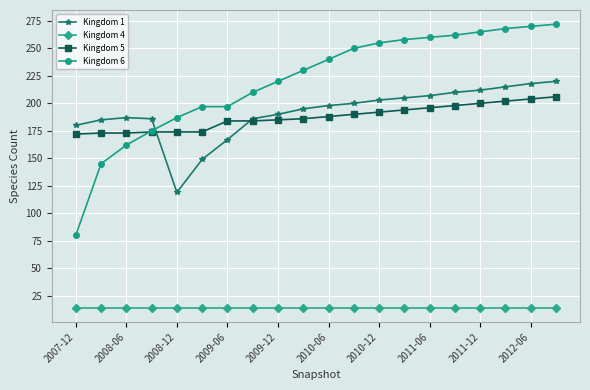

Is this an area chart (filled region under the line)?

No